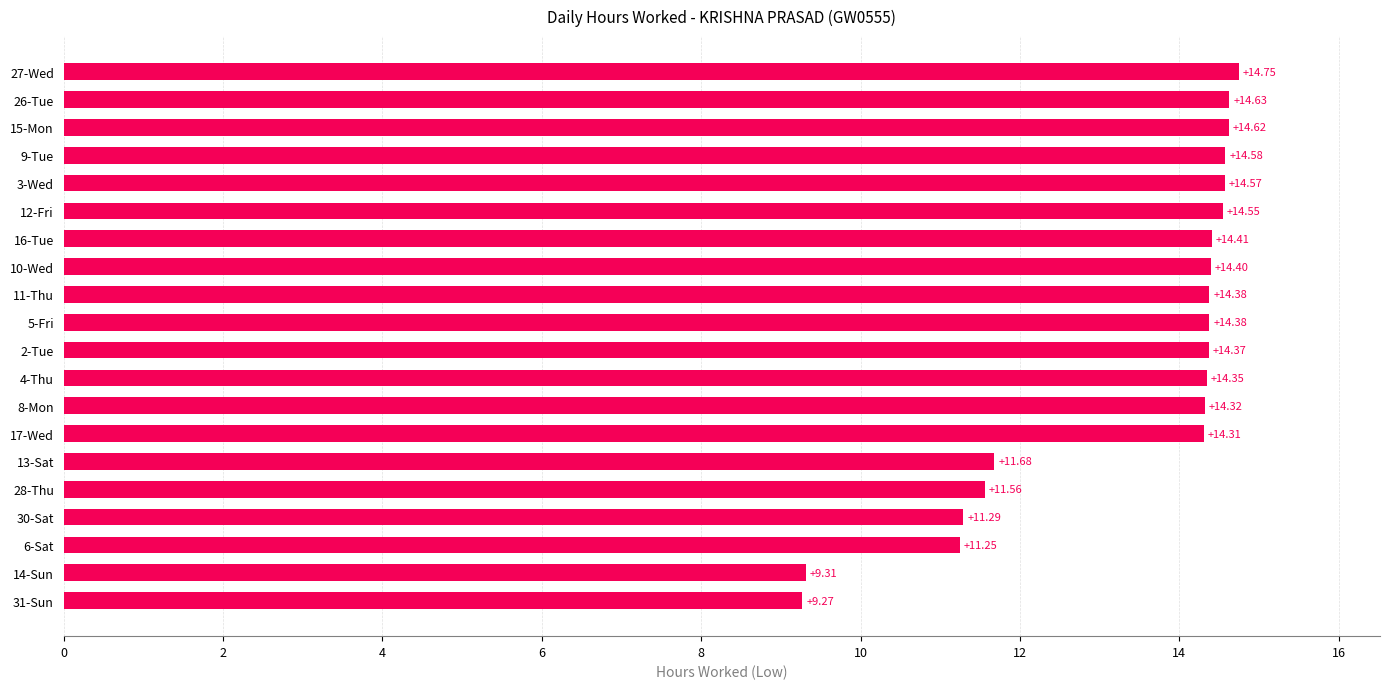

What is the smallest value displayed?

9.3